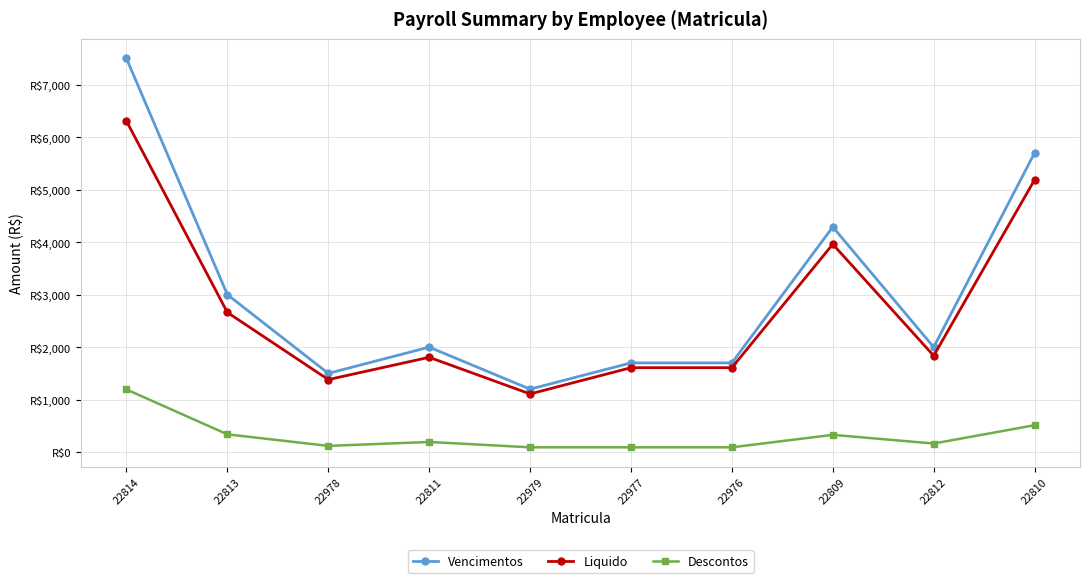

Reading right to left, what are all the values shown in this chart?

Vencimentos: 5700.0	2000.0	4290.0	1700.0	1700.0	1200.0	2000.0	1500.0	3000.0	7500.0
Liquido: 5187.5	1836.5	3960.9	1608.5	1608.5	1108.5	1806.5	1381.5	2661.2	6306.9
Descontos: 512.5	163.5	329.1	91.5	91.5	91.5	193.5	118.5	338.8	1193.1